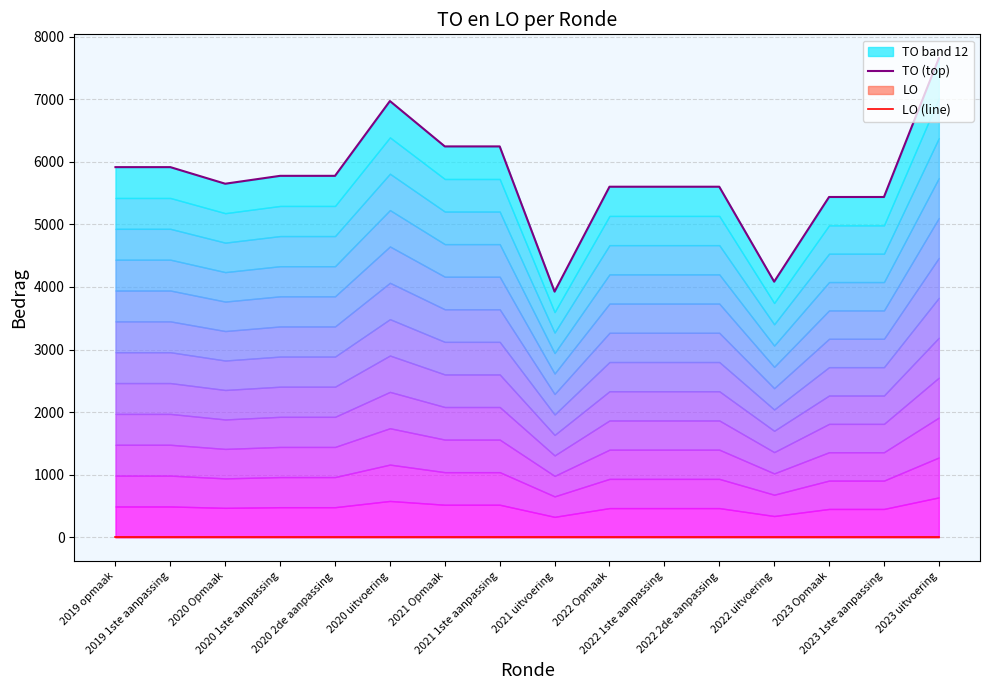

Which category has the lowest value in the LO (line) series?

2019 opmaak